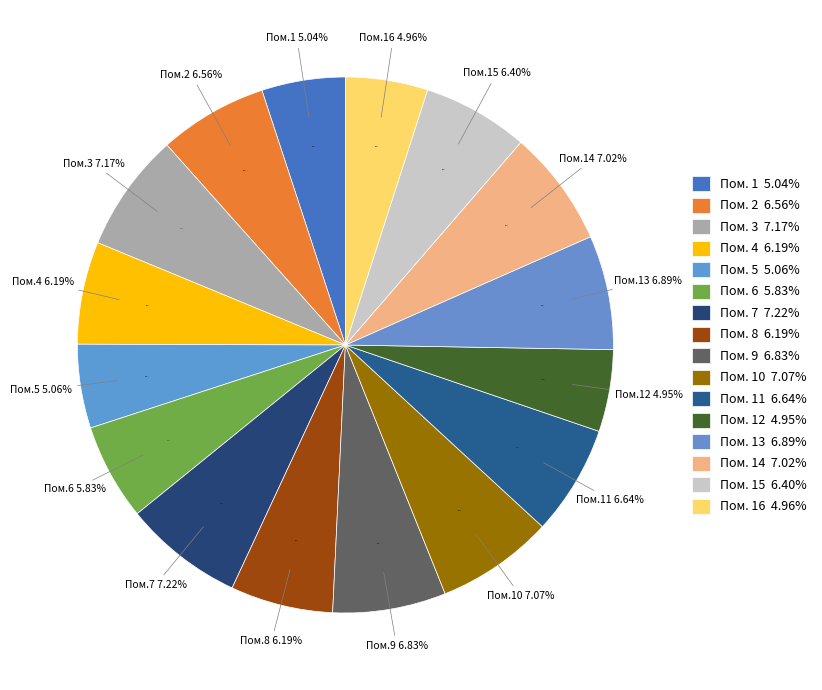

Combined, do 7 and 11 account for over 50%?

No